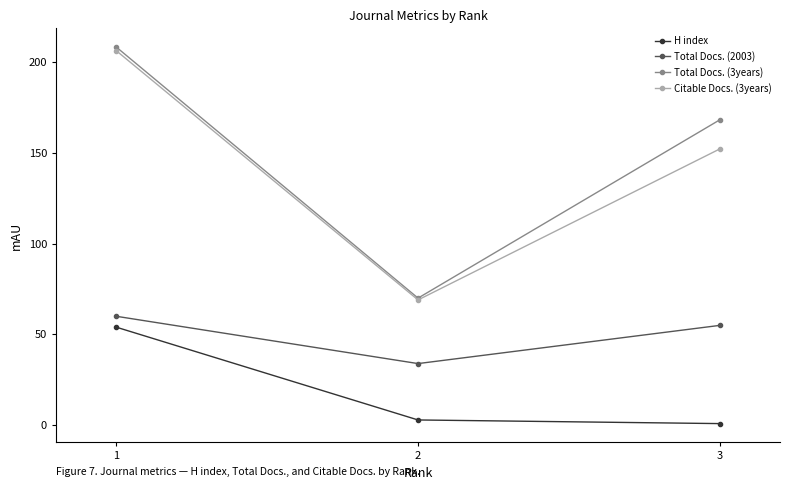

What is the difference between the maximum and second lowest values in the Citable Docs. (3years) series?

54